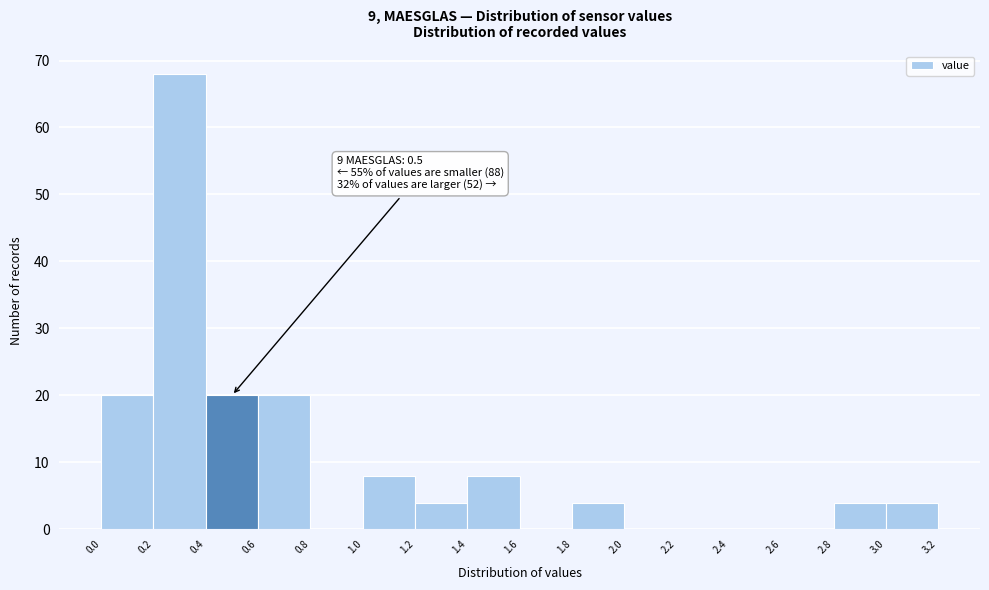

Over which range of the x-axis is the bar tallest?

0.2 to 0.4